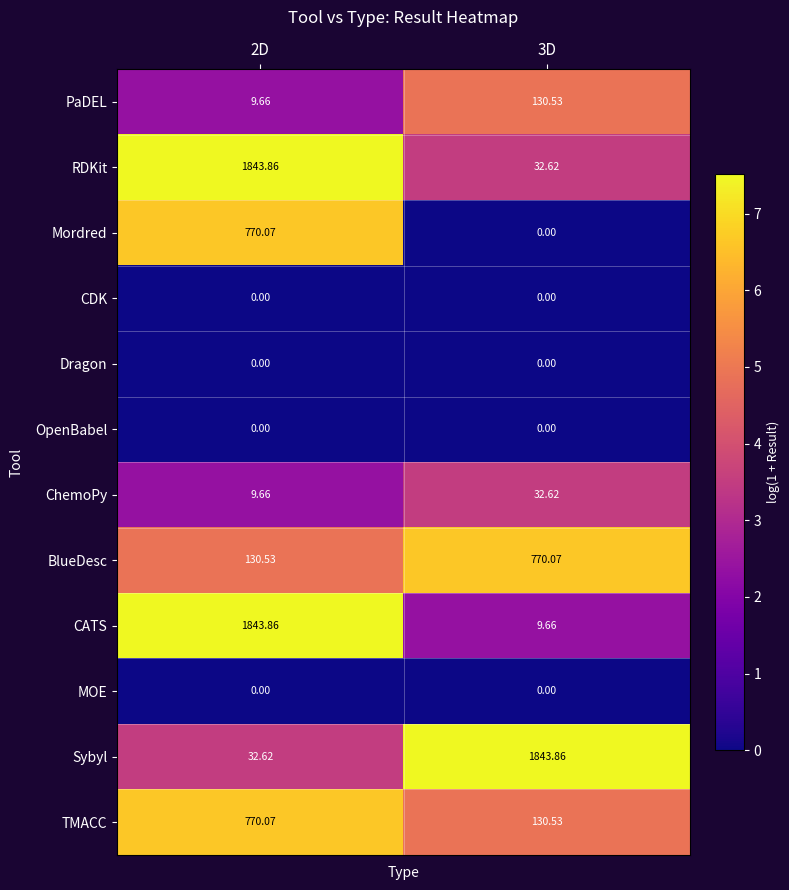

Which series has the widest spread of values?

CATS